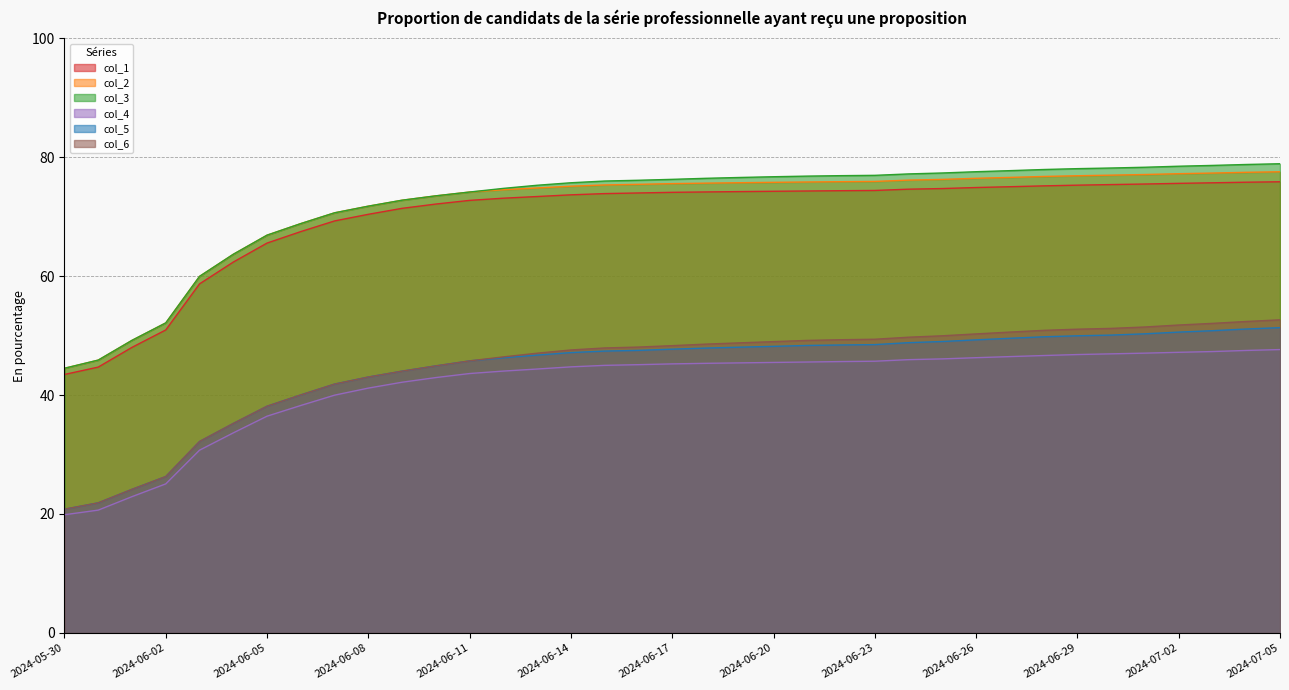

What is the minimum value for col_3?

44.5